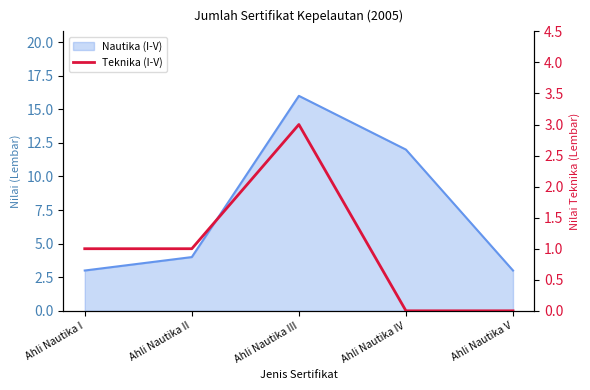

How many interior local peaks (higher than both neighbors) does the data have?

1